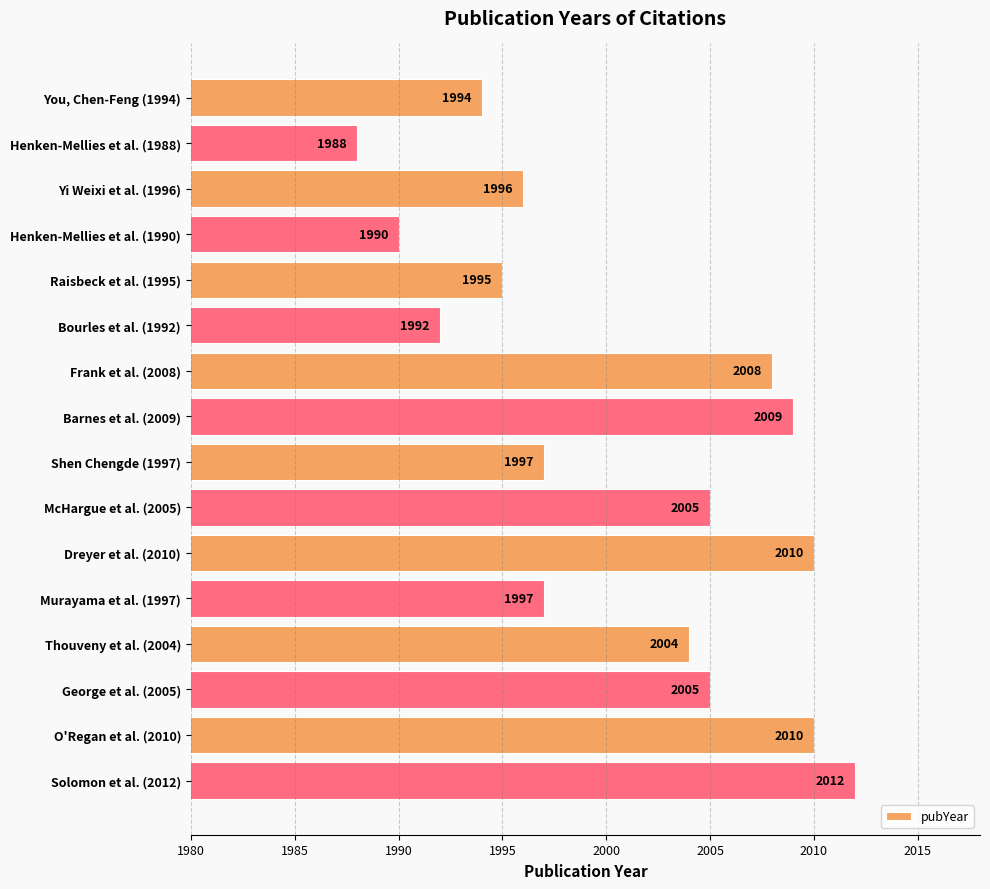

What is the value of the 15th bar from the top?

2010